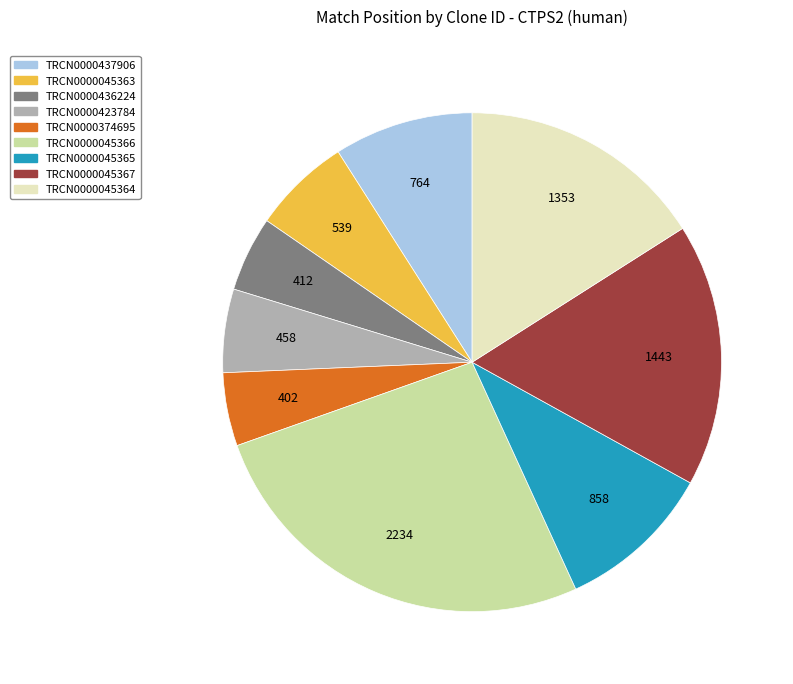

Is it true that TRCN0000436224 is 5% of the pie?

True